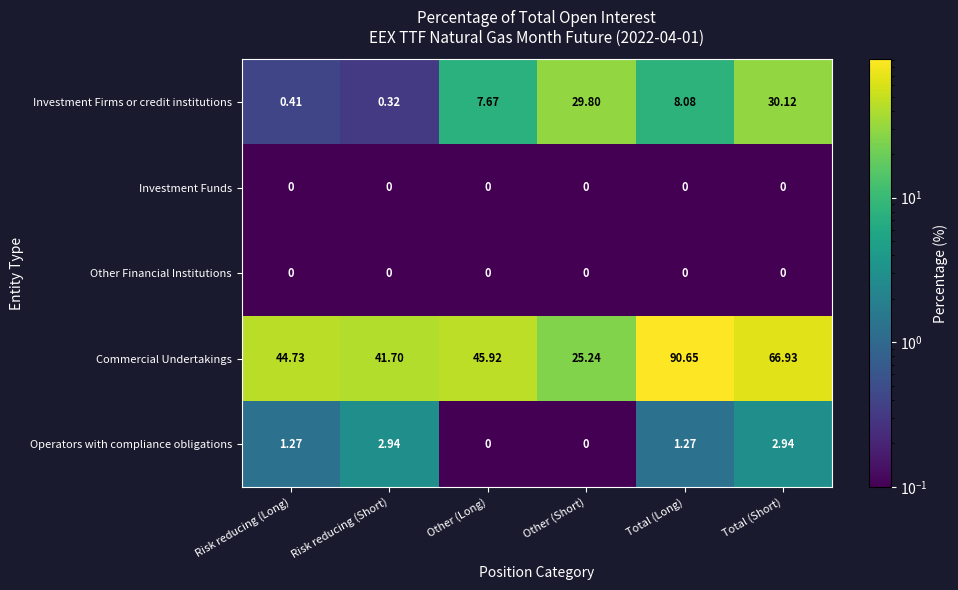

Rank the categories by Investment Firms or credit institutions value from lowest to highest.

Risk reducing (Short), Risk reducing (Long), Other (Long), Total (Long), Other (Short), Total (Short)